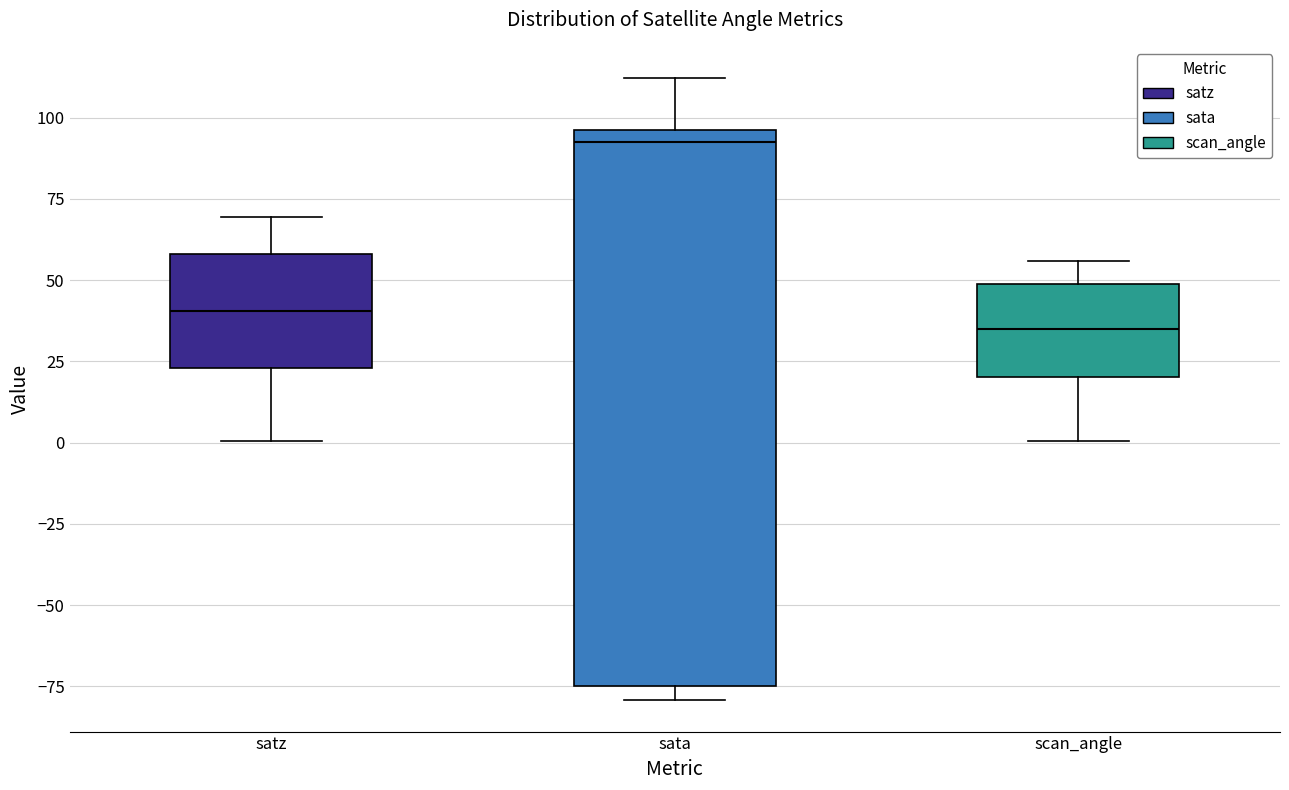

Which box is the tallest, from its lower edge to its upper edge?

sata